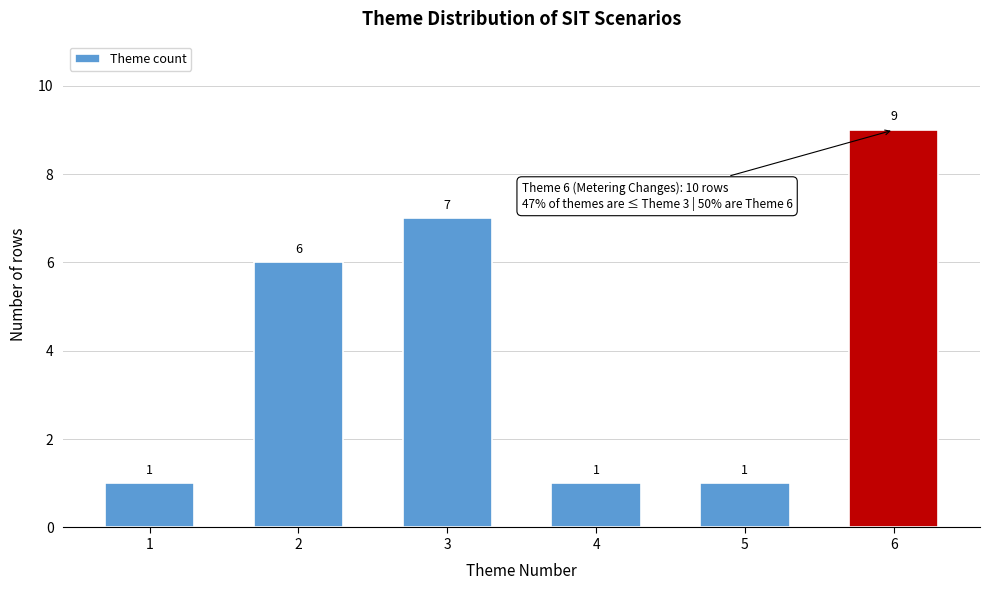

Reading left to right, extract all data points from this chart.

1=1	2=6	3=7	4=1	5=1	6=9